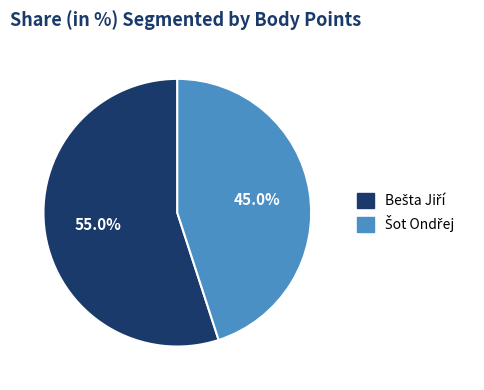

Is there a majority slice in this chart?

Yes